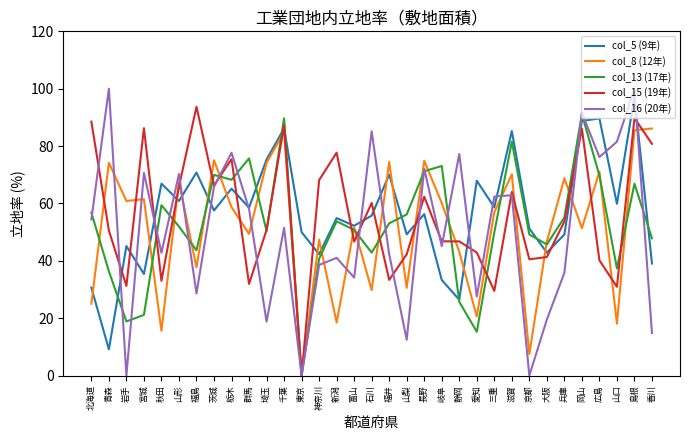

Between which two adjacent categories do col_8 (12年) and col_16 (20年) first intersect?

青森 and 岩手